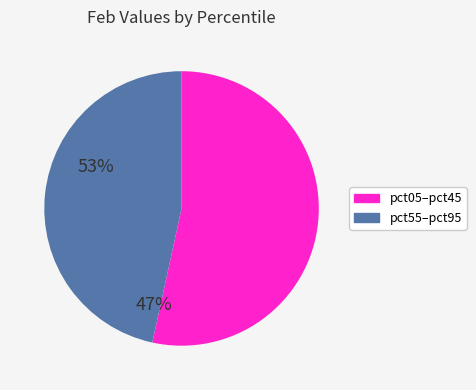

Is there any slice that represents more than half of the pie?

Yes